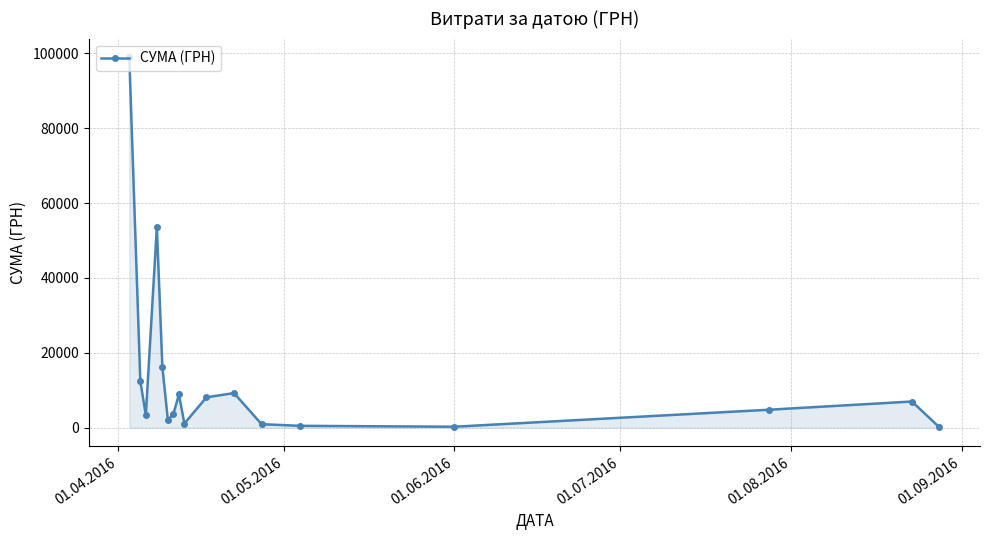

True or false: the data has more than 2 interior local peaks.

True